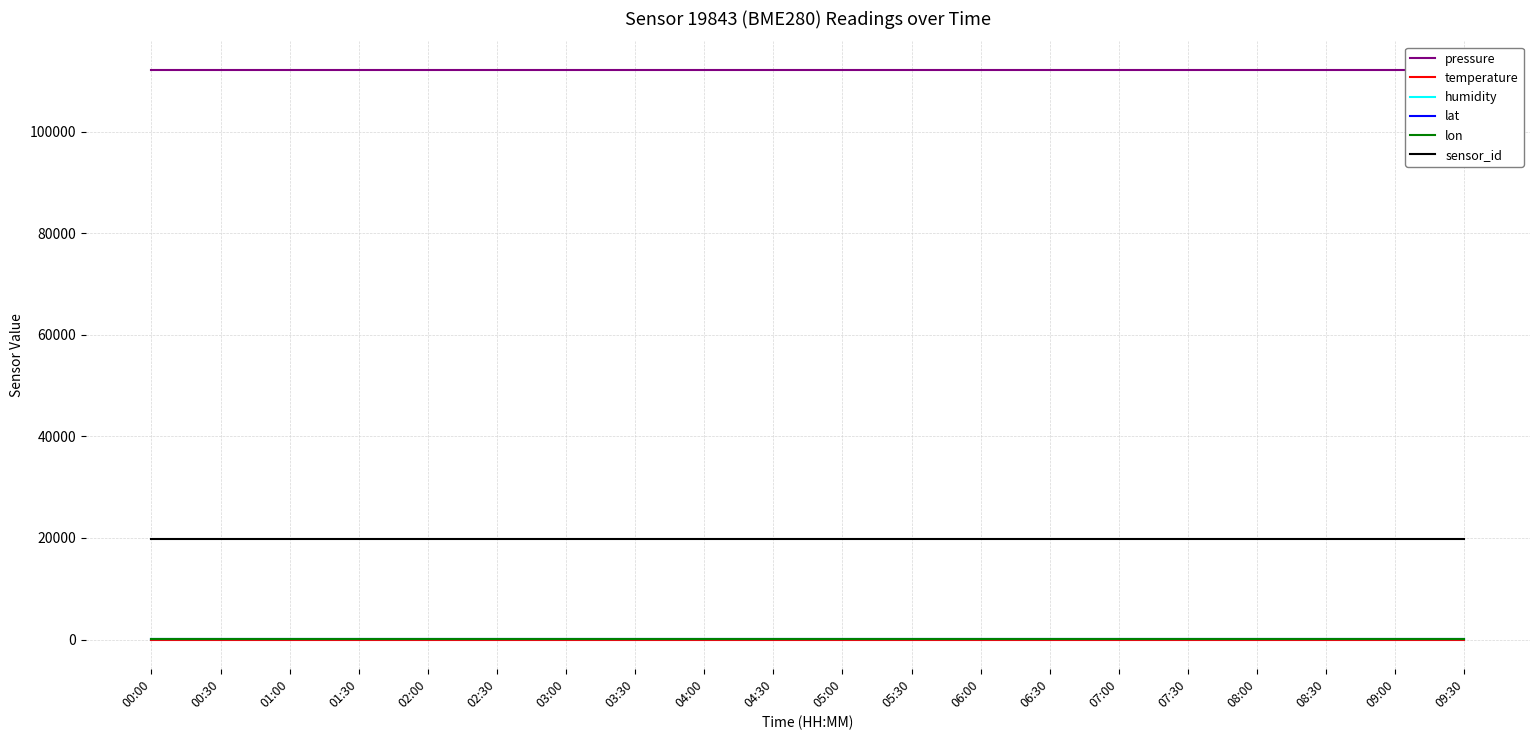

What is the minimum value shown in the chart?

-144.3